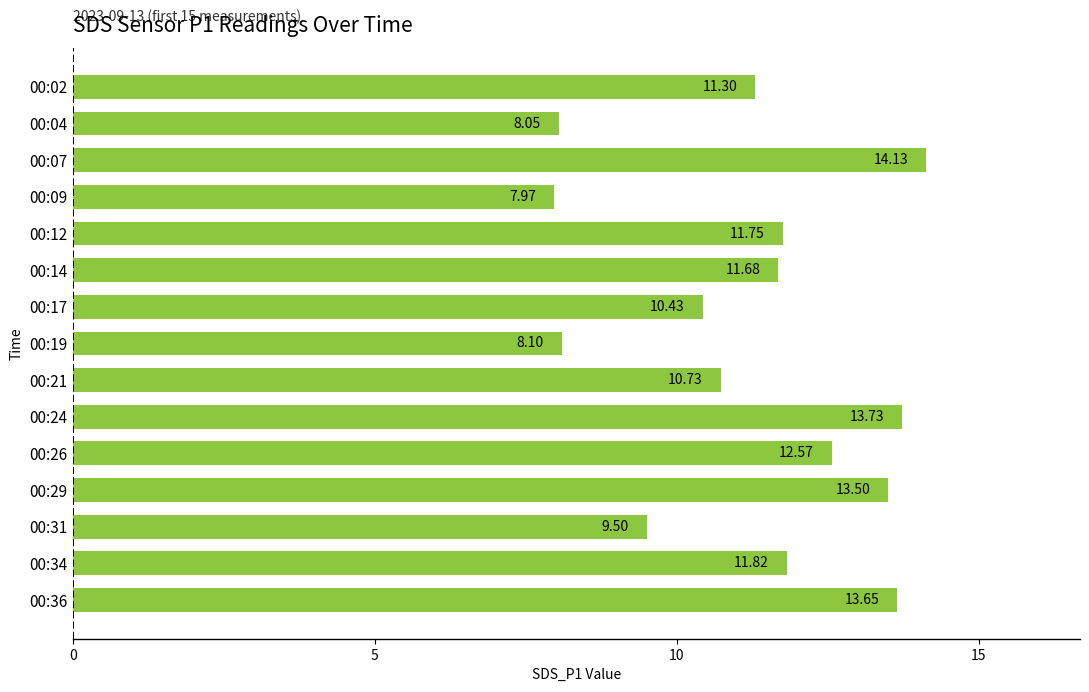

Rank the categories by value from lowest to highest.

00:09, 00:04, 00:19, 00:31, 00:17, 00:21, 00:02, 00:14, 00:12, 00:34, 00:26, 00:29, 00:36, 00:24, 00:07